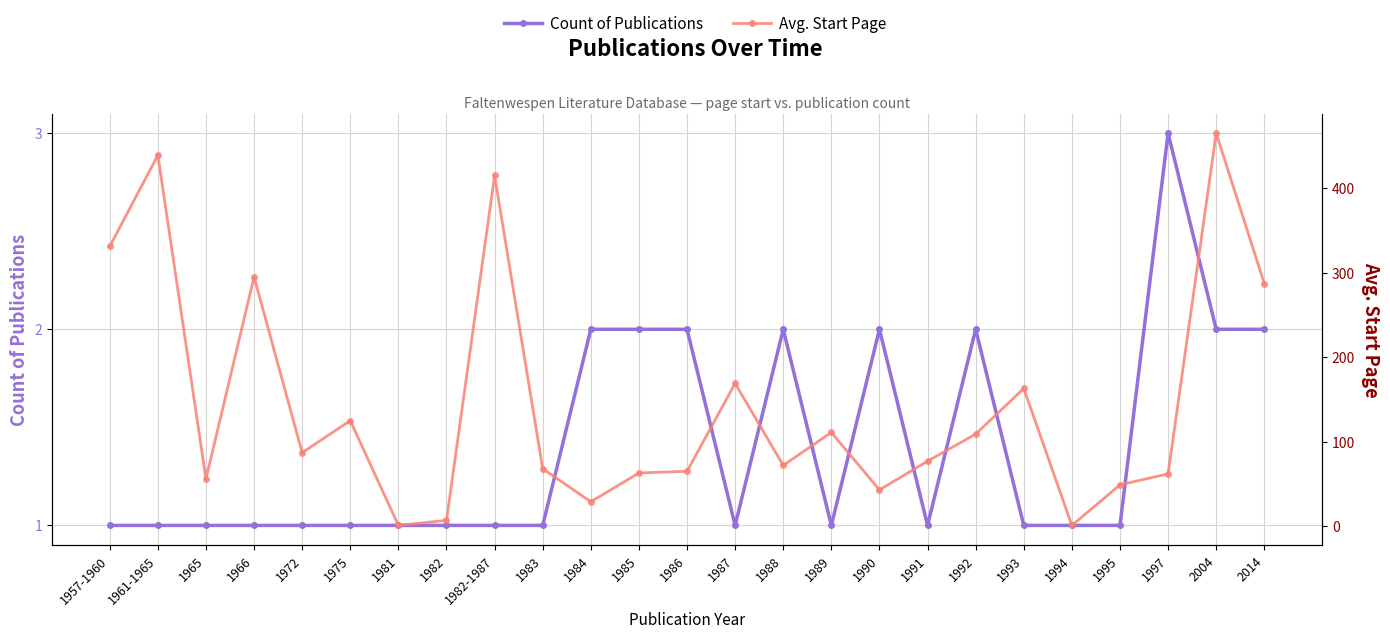

At which label is Count of Publications closest to 2?

1984